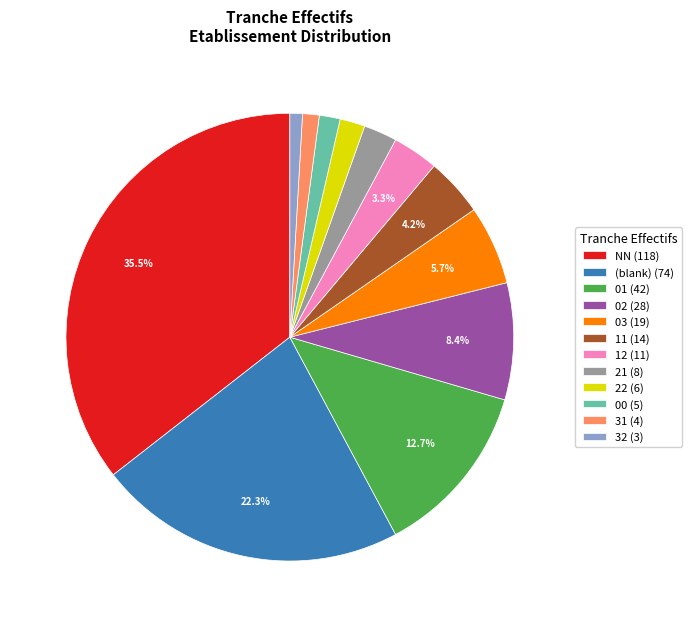

Which slice is the largest?

NN (118)